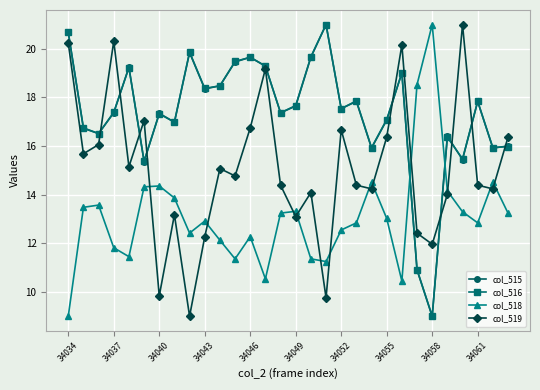

How many interior local peaks does the col_518 series have?

8